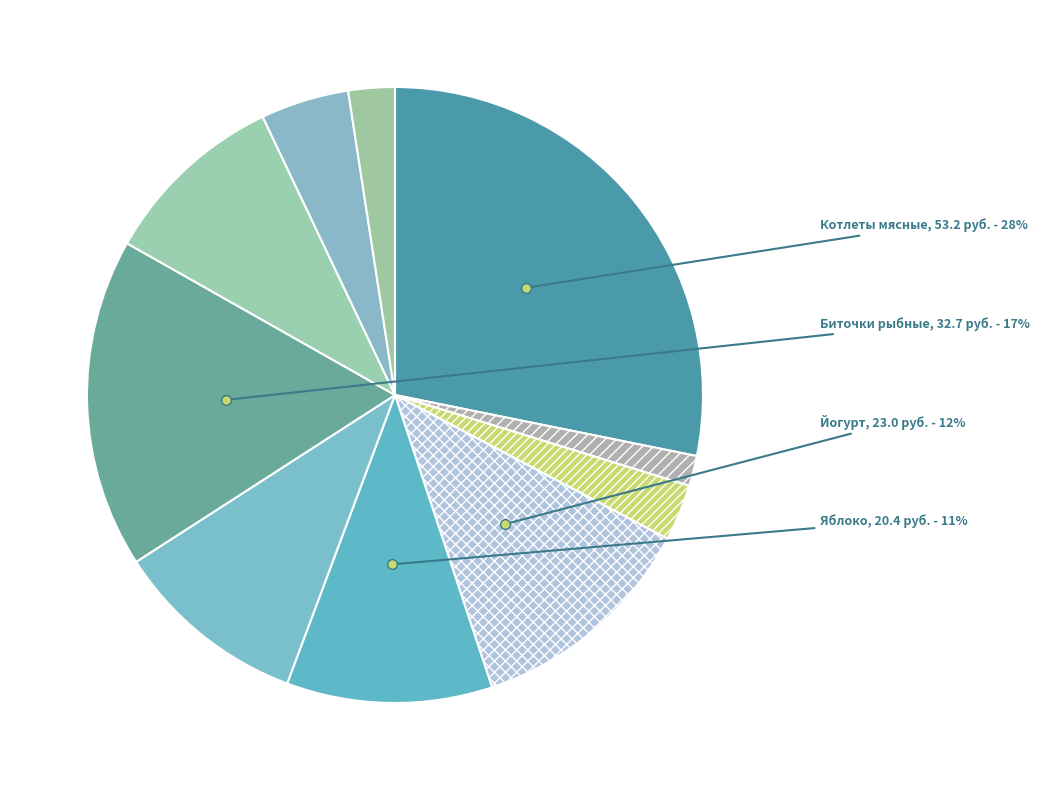

How many segments does this pie chart have?

10